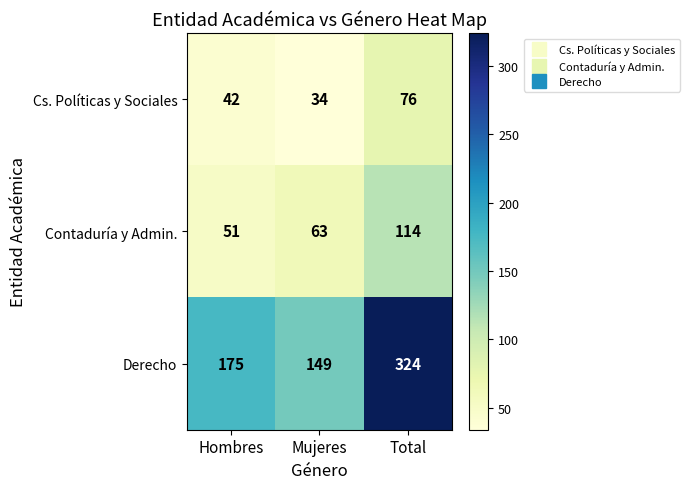

At which label is Contaduría y Admin. closest to 82?

Mujeres